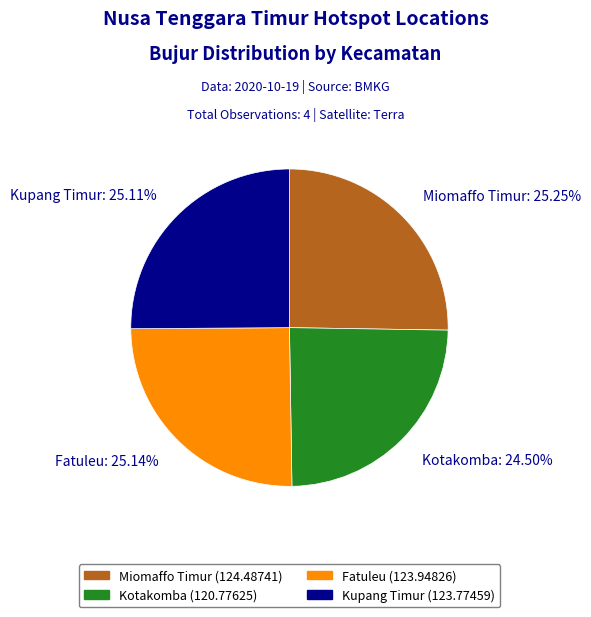

Does Kupang Timur represent more than half of the total?

No